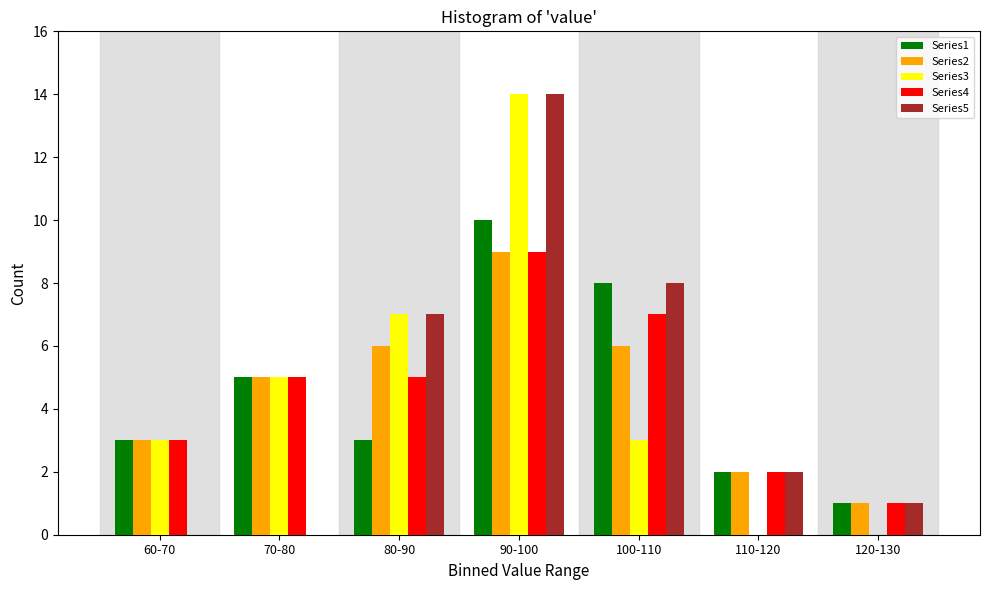

What is the sum of the Series4 values at 70-80 and 60-70?

8